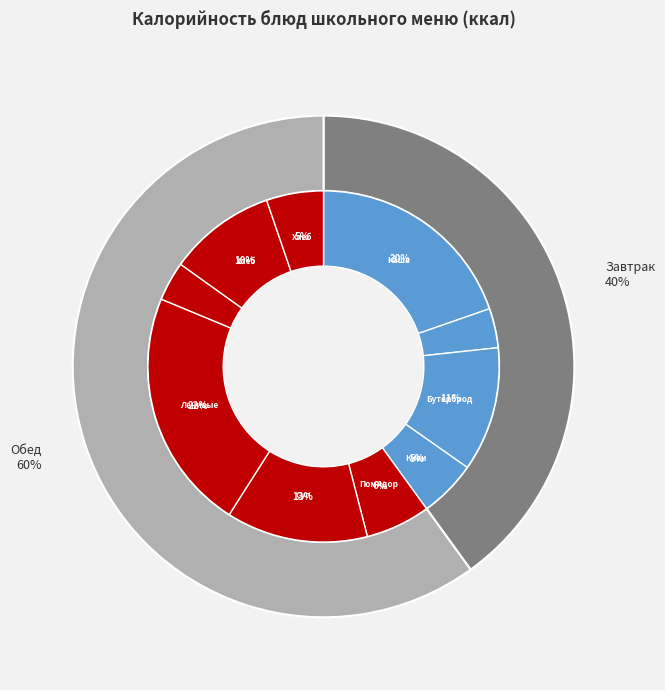

To the nearest percent, what is the difference between the largest and smallest slice percentages?

19%